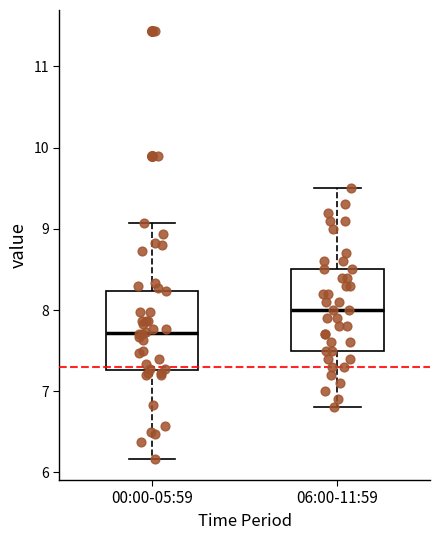

Reading left to right, read every box against the y-axis: the position of its median line, the range the box covers, and the ends of its whiskers. The values are not printed on the chart, so give them approximately, as read against the axis.

00:00-05:59: median 7.7, box 7.3 to 8.2, whiskers 6.2 to 9.1
06:00-11:59: median 8.0, box 7.5 to 8.5, whiskers 6.8 to 9.5